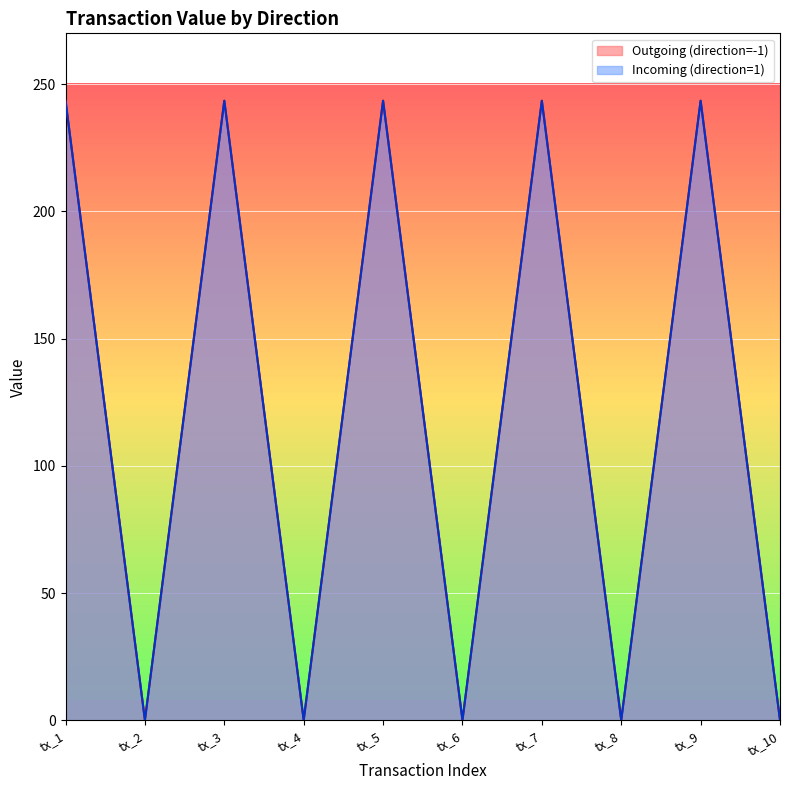

What are all the series names shown in the legend?

Outgoing (direction=-1), Incoming (direction=1)